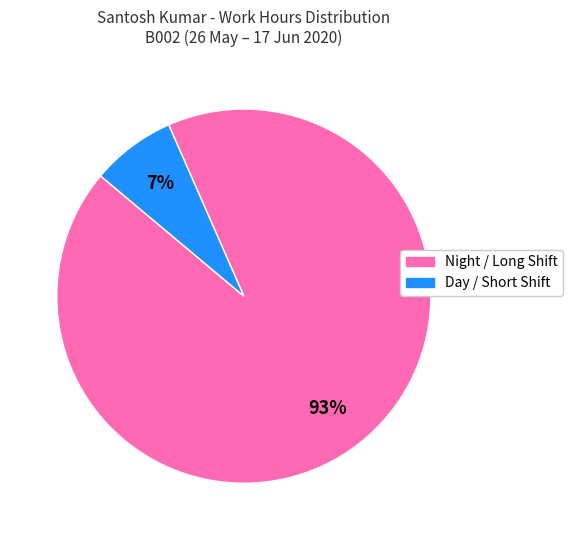

Does any single category account for the majority?

Yes